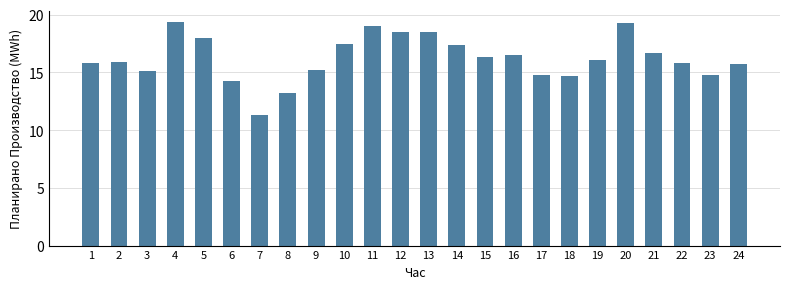

Read the value at 23.

14.8